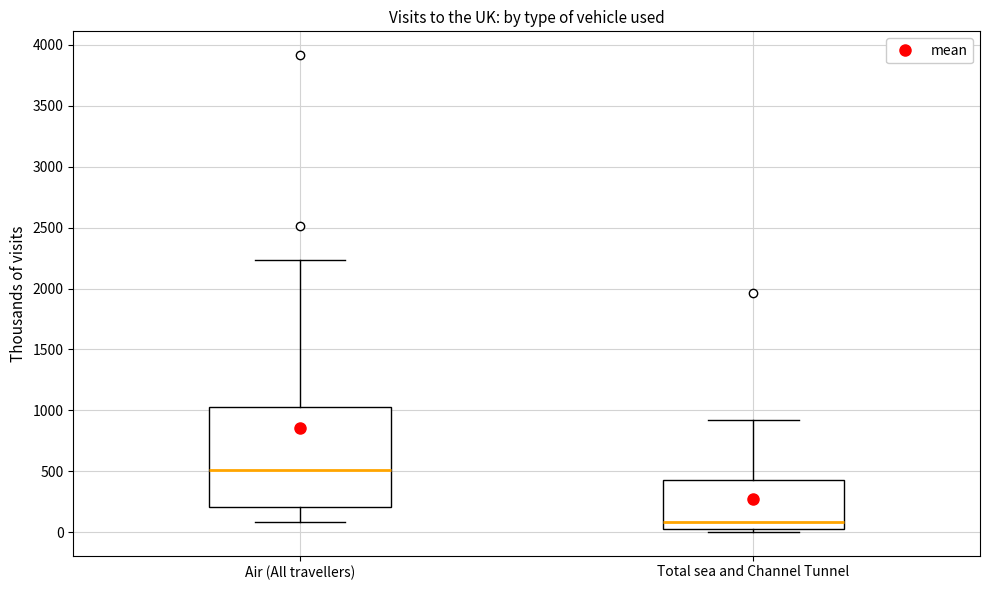

Which box has the lowest median line?

Total sea and Channel Tunnel